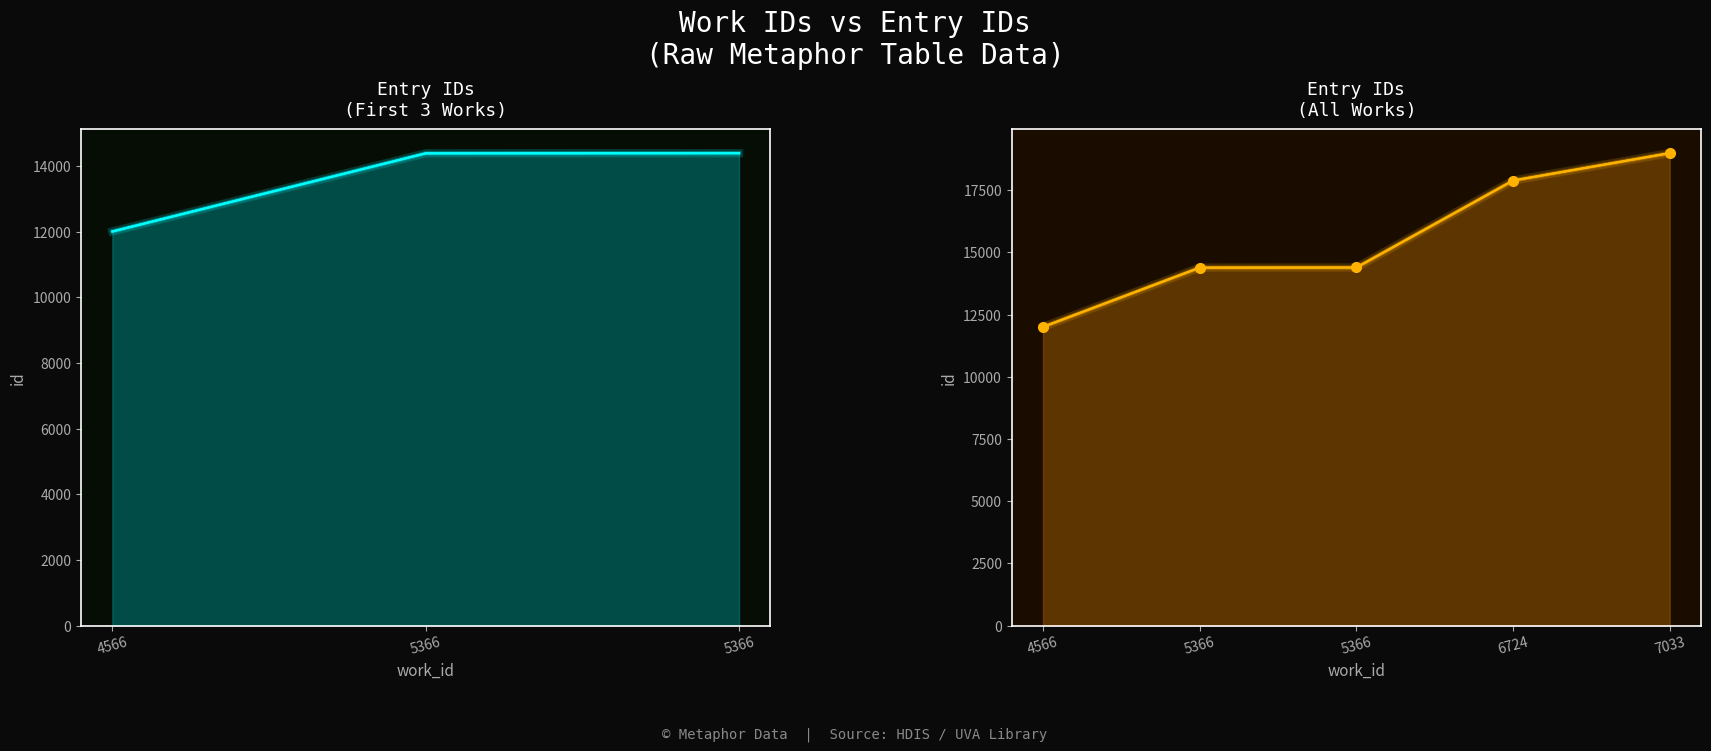

What is the average value?

15533